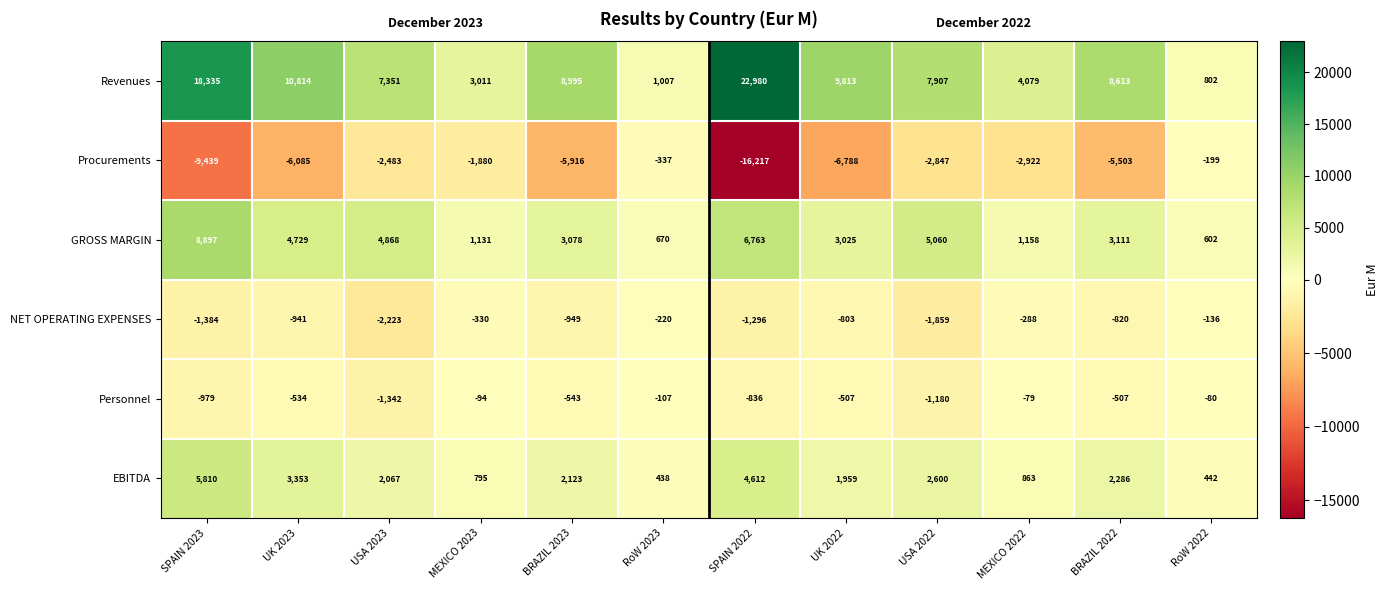

True or false: NET OPERATING EXPENSES has a value of -1687 at SPAIN 2022.

False